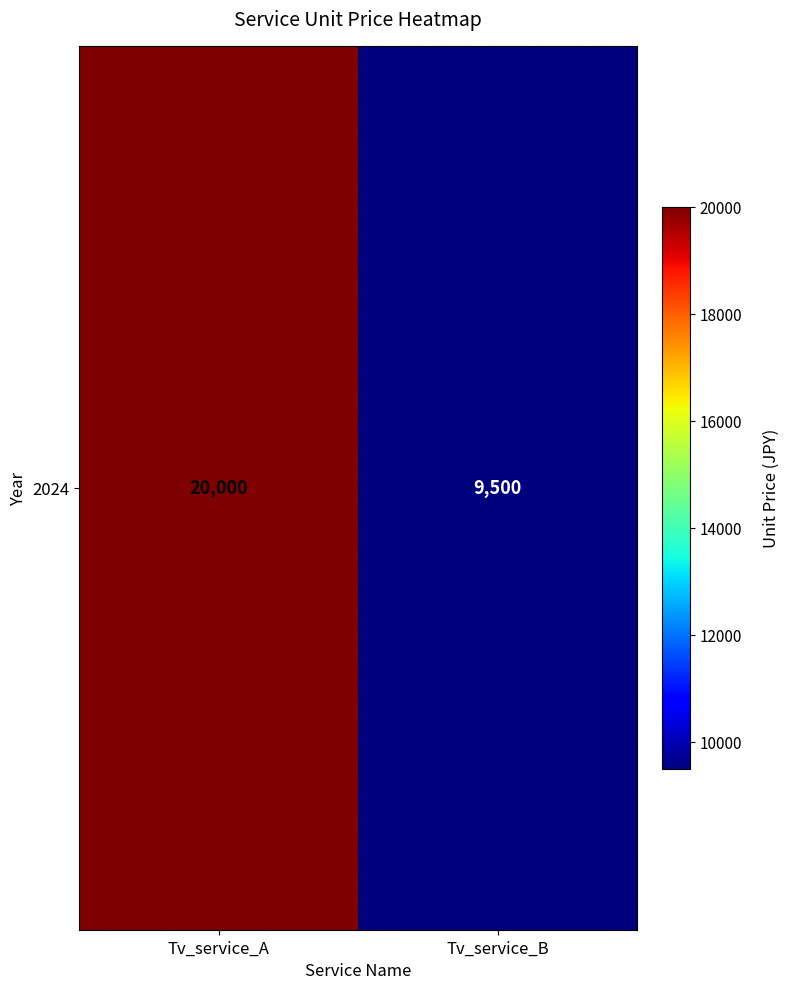

List the labels in order of value, largest first.

Tv_service_A, Tv_service_B